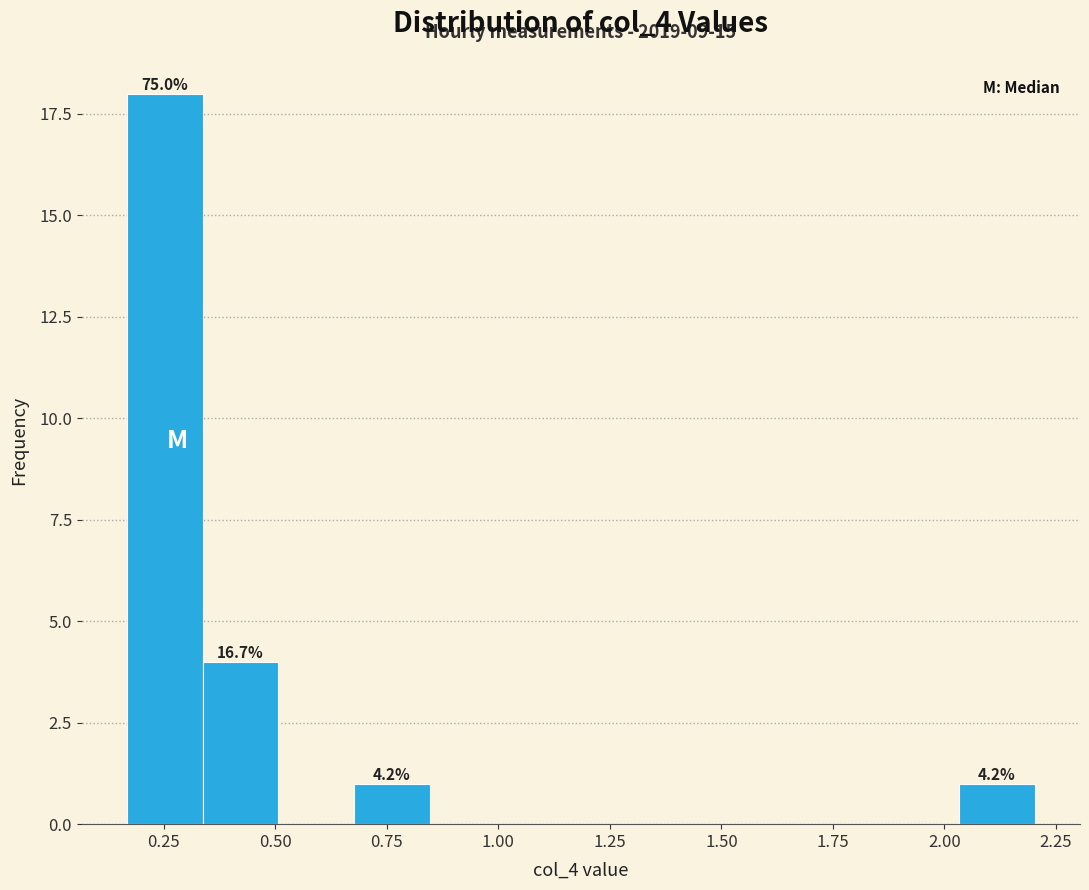

Read against the x-axis, roughly where is the centre of the tallest bar?

0.25